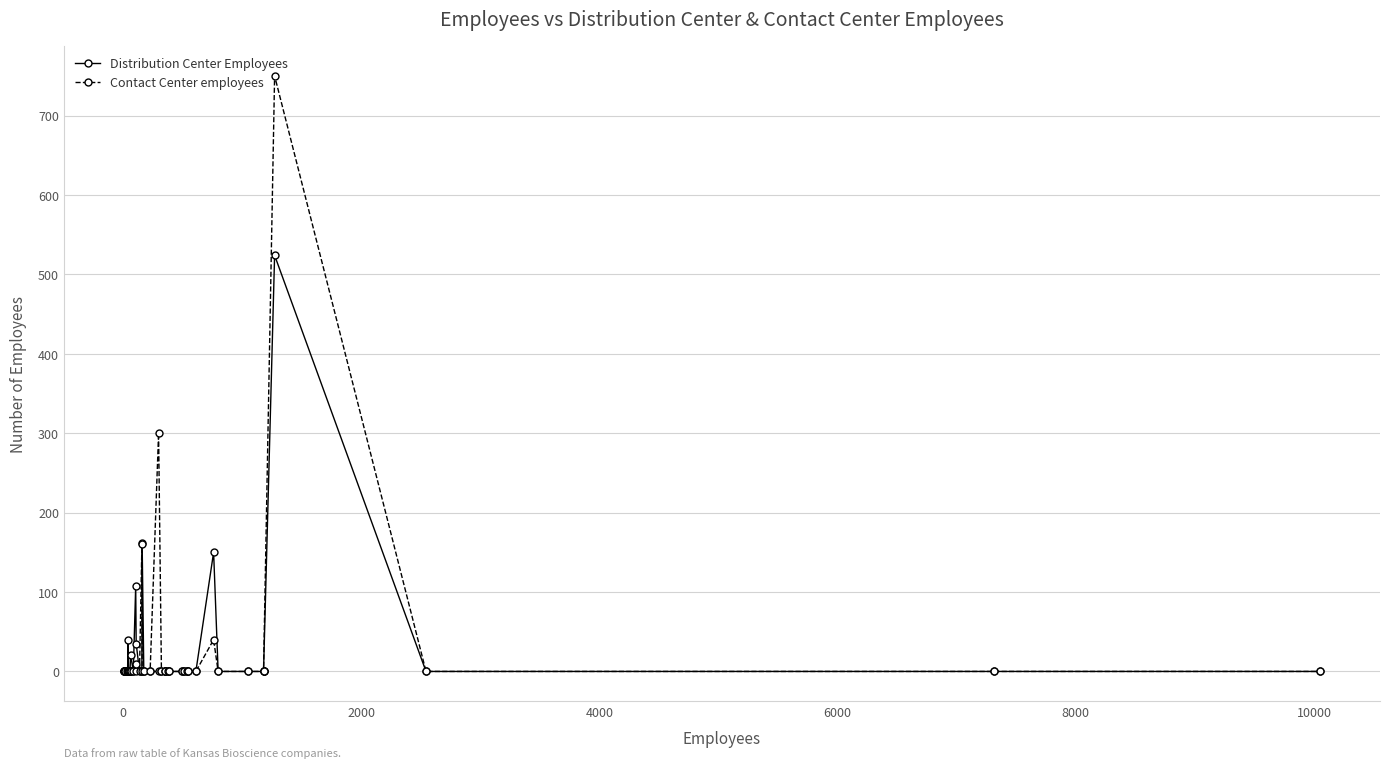

True or false: Distribution Center Employees has more than 2 interior local peaks.

True